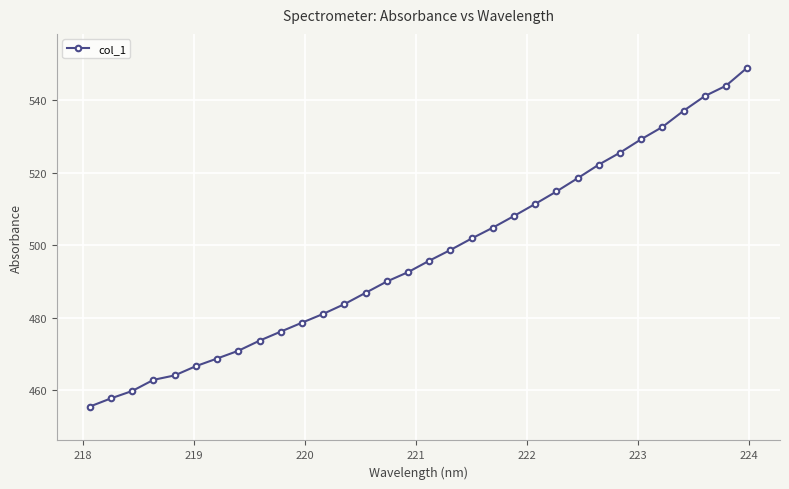

What is the greatest value displayed?

549.0